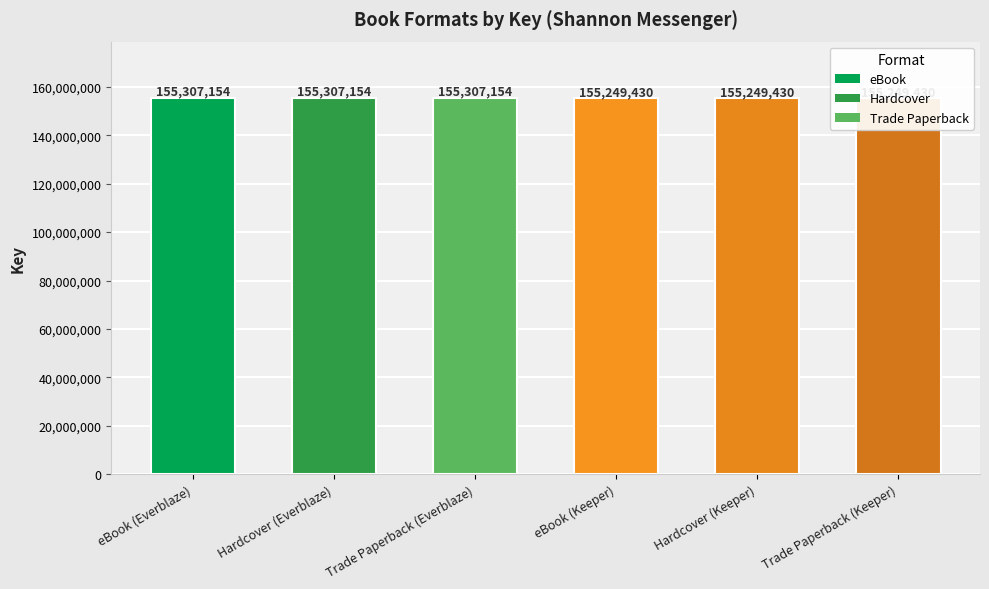

What is the difference between the values at eBook (Keeper) and eBook (Everblaze)?

57724